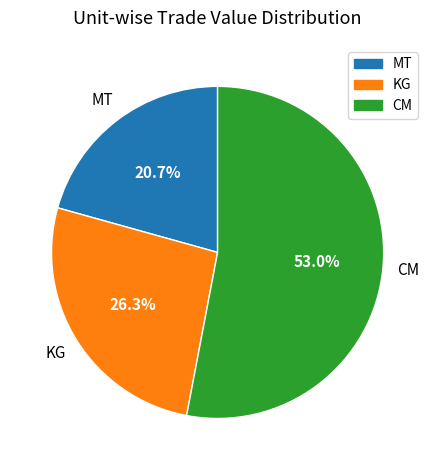

Is there any slice that represents more than half of the pie?

Yes